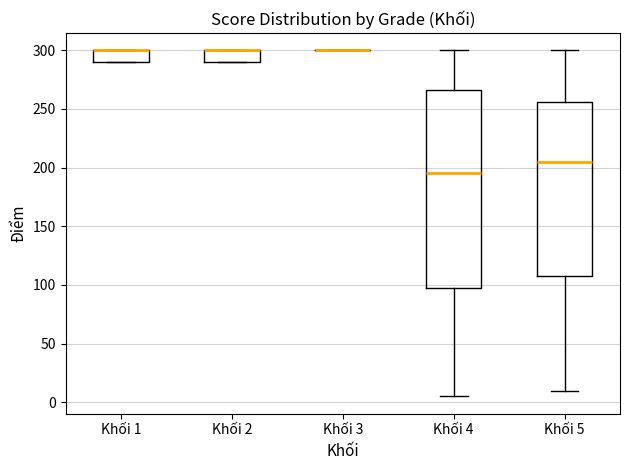

Reading left to right, read every box against the y-axis: the position of its median line, the range the box covers, and the ends of its whiskers. The values are not printed on the chart, so give them approximately, as read against the axis.

Khối 1: median 300 (drawn on the box's upper edge), box 290 to 300, whiskers 290 to 300
Khối 2: median 300 (drawn on the box's upper edge), box 290 to 300, whiskers 290 to 300
Khối 3: box collapsed to a line at 300, whiskers 300 to 300
Khối 4: median 195, box 100 to 265, whiskers 5 to 300
Khối 5: median 205, box 110 to 255, whiskers 10 to 300